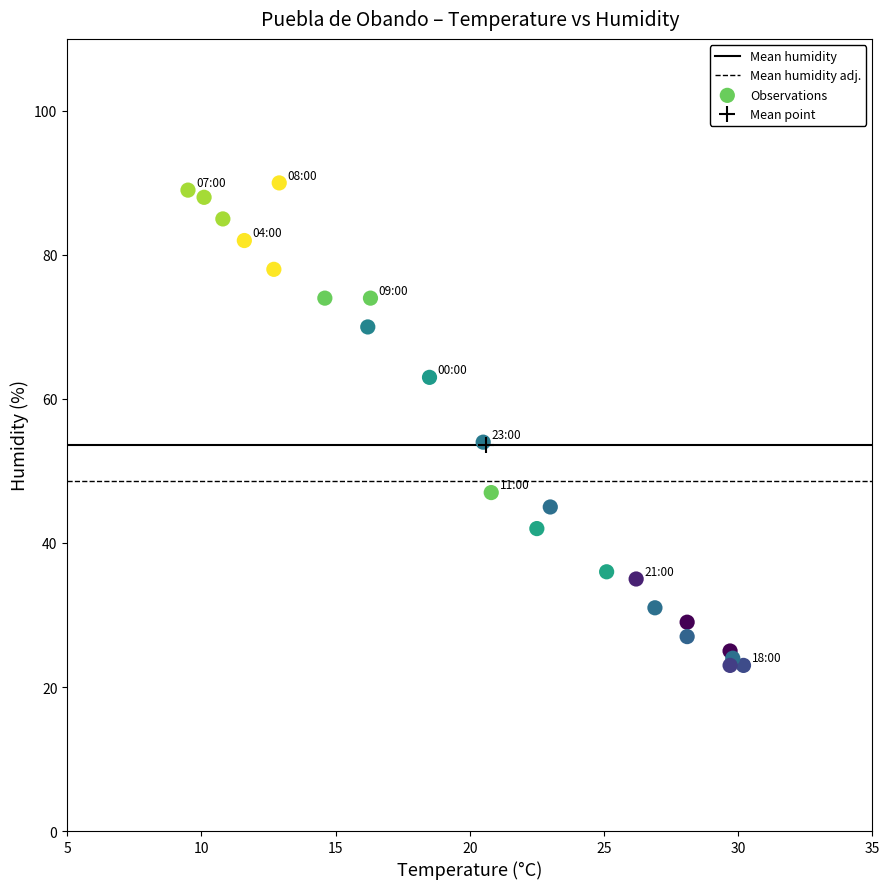

What Y value in the scatter plot is closest to 56?

54